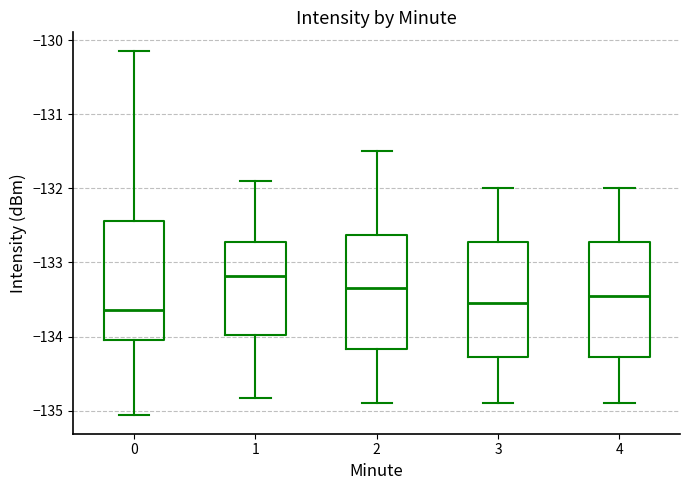

Where is the upper edge of the box at x = 0 on the y-axis? The values are not printed on the chart, so give them approximately, as read against the axis.

-132.4